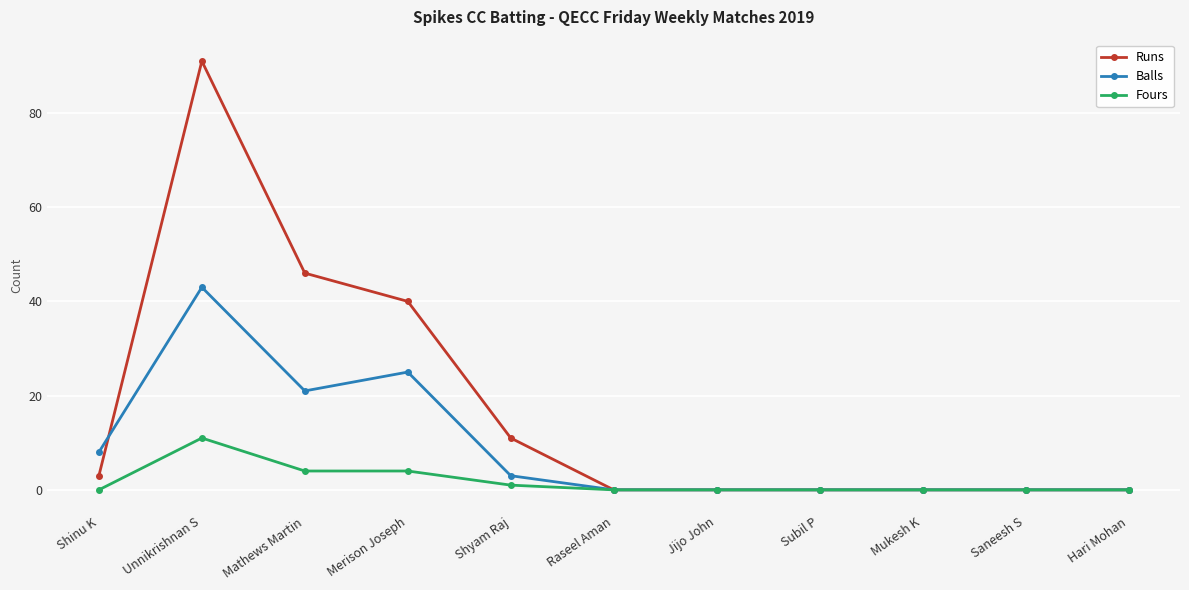

List the series in order of their overall mean, highest first.

Runs, Balls, Fours